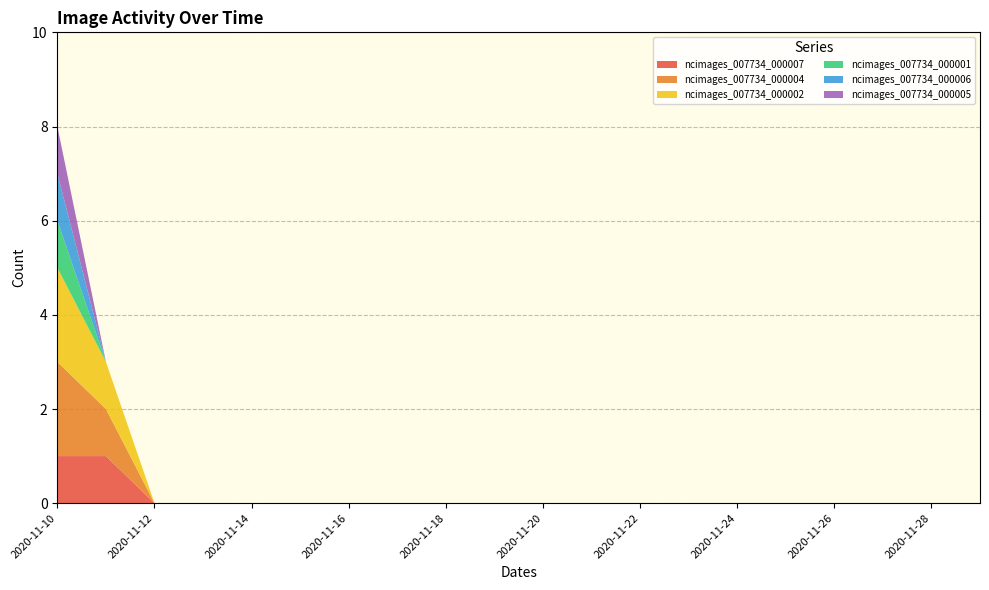

Reading left to right, transcribe all the data shown in this chart.

ncimages_007734_000007: 2020-11-10=1	2020-11-11=1	2020-11-12=0	2020-11-13=0	2020-11-14=0	2020-11-15=0	2020-11-16=0	2020-11-17=0	2020-11-18=0	2020-11-19=0	2020-11-20=0	2020-11-21=0	2020-11-22=0	2020-11-23=0	2020-11-24=0	2020-11-25=0	2020-11-26=0	2020-11-27=0	2020-11-28=0	2020-11-29=0
ncimages_007734_000004: 2020-11-10=2	2020-11-11=1	2020-11-12=0	2020-11-13=0	2020-11-14=0	2020-11-15=0	2020-11-16=0	2020-11-17=0	2020-11-18=0	2020-11-19=0	2020-11-20=0	2020-11-21=0	2020-11-22=0	2020-11-23=0	2020-11-24=0	2020-11-25=0	2020-11-26=0	2020-11-27=0	2020-11-28=0	2020-11-29=0
ncimages_007734_000002: 2020-11-10=2	2020-11-11=1	2020-11-12=0	2020-11-13=0	2020-11-14=0	2020-11-15=0	2020-11-16=0	2020-11-17=0	2020-11-18=0	2020-11-19=0	2020-11-20=0	2020-11-21=0	2020-11-22=0	2020-11-23=0	2020-11-24=0	2020-11-25=0	2020-11-26=0	2020-11-27=0	2020-11-28=0	2020-11-29=0
ncimages_007734_000001: 2020-11-10=1	2020-11-11=0	2020-11-12=0	2020-11-13=0	2020-11-14=0	2020-11-15=0	2020-11-16=0	2020-11-17=0	2020-11-18=0	2020-11-19=0	2020-11-20=0	2020-11-21=0	2020-11-22=0	2020-11-23=0	2020-11-24=0	2020-11-25=0	2020-11-26=0	2020-11-27=0	2020-11-28=0	2020-11-29=0
ncimages_007734_000006: 2020-11-10=1	2020-11-11=0	2020-11-12=0	2020-11-13=0	2020-11-14=0	2020-11-15=0	2020-11-16=0	2020-11-17=0	2020-11-18=0	2020-11-19=0	2020-11-20=0	2020-11-21=0	2020-11-22=0	2020-11-23=0	2020-11-24=0	2020-11-25=0	2020-11-26=0	2020-11-27=0	2020-11-28=0	2020-11-29=0
ncimages_007734_000005: 2020-11-10=1	2020-11-11=0	2020-11-12=0	2020-11-13=0	2020-11-14=0	2020-11-15=0	2020-11-16=0	2020-11-17=0	2020-11-18=0	2020-11-19=0	2020-11-20=0	2020-11-21=0	2020-11-22=0	2020-11-23=0	2020-11-24=0	2020-11-25=0	2020-11-26=0	2020-11-27=0	2020-11-28=0	2020-11-29=0